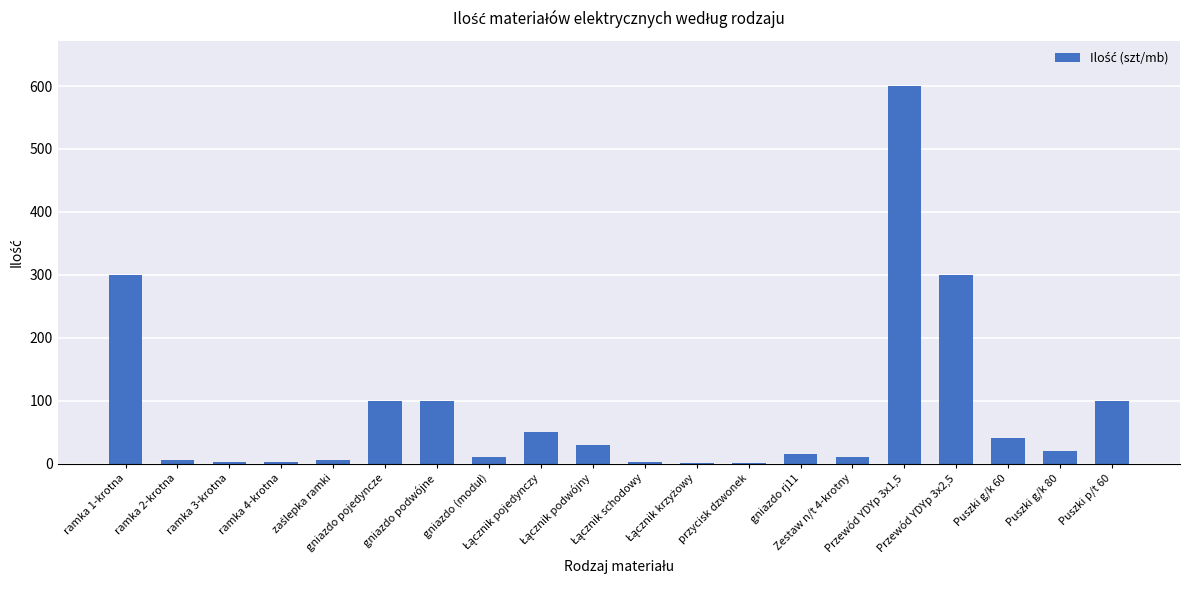

What is the maximum value shown in the chart?

600